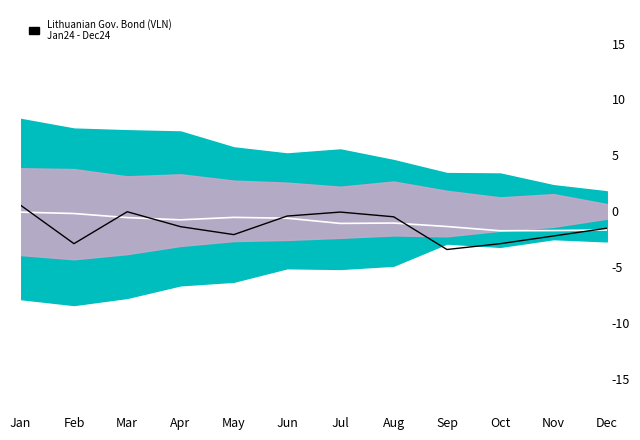

What is the minimum value for Center?

-1.8